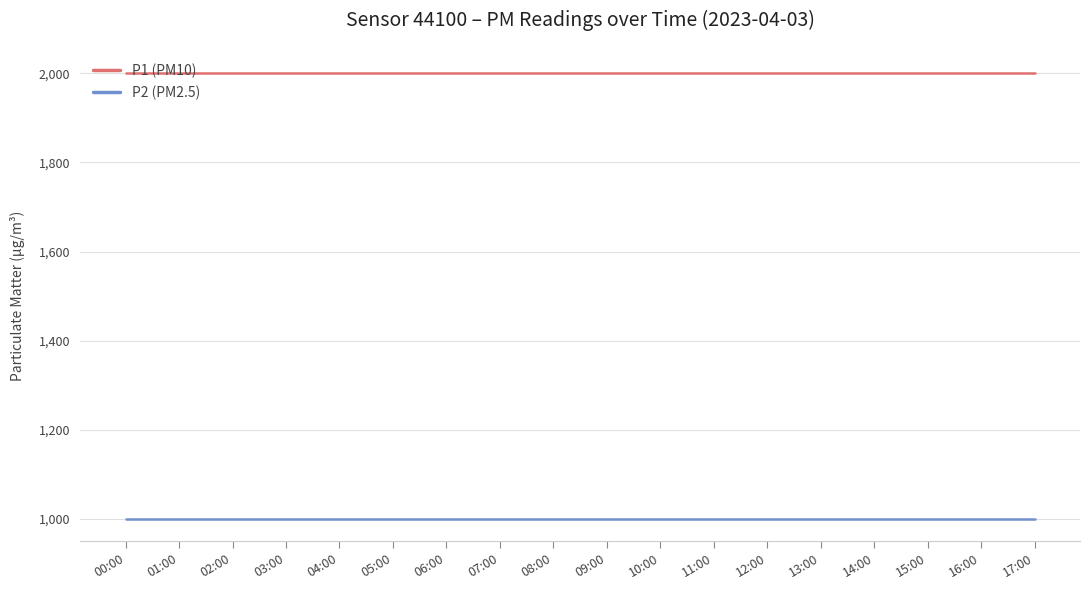

What is the sum of all P1 (PM10) values?

35998.2